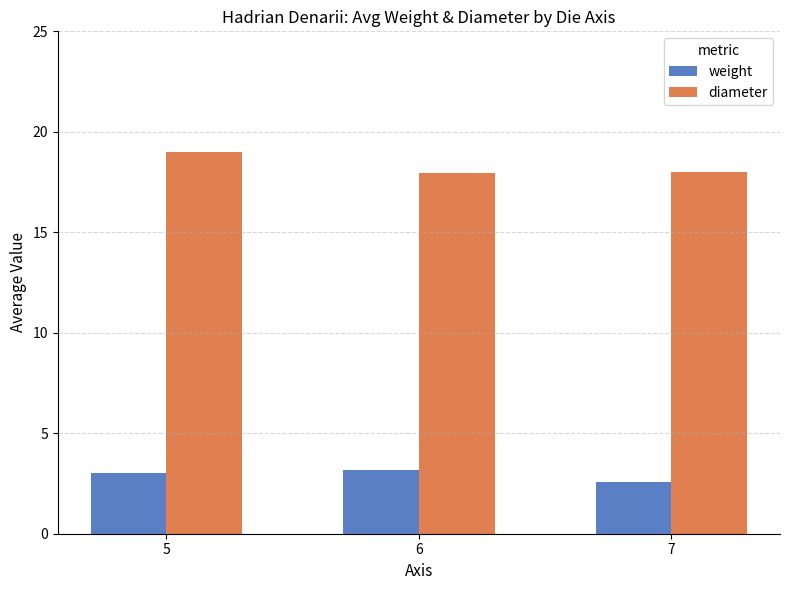

What is the average value of the weight series?

2.9